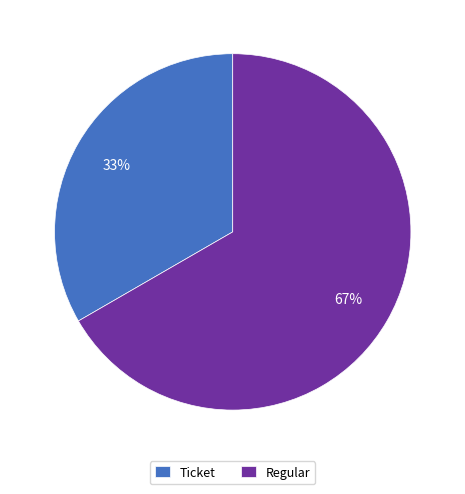

Do Ticket and Regular together represent more than half of the pie?

Yes